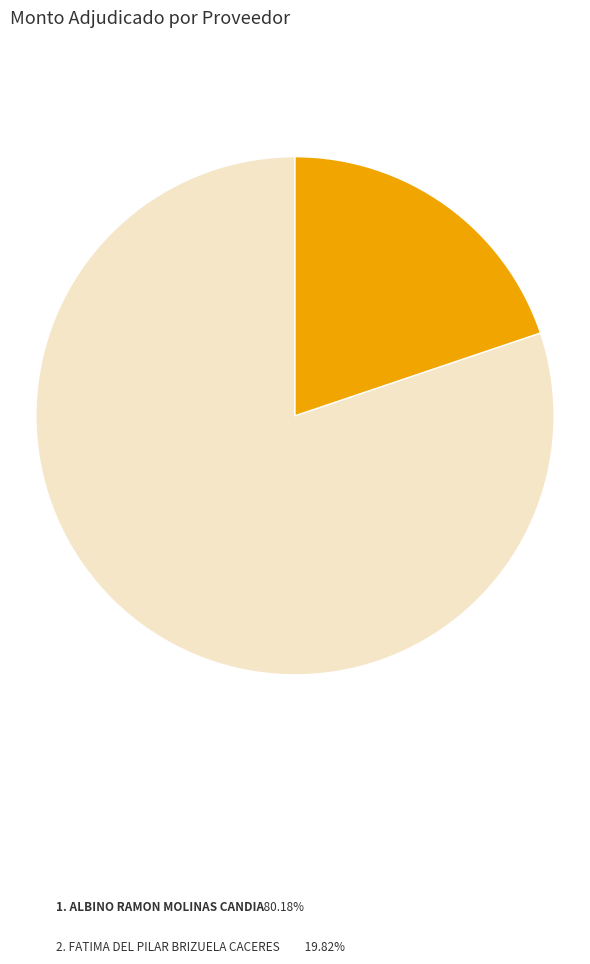

Does any single category account for the majority?

Yes